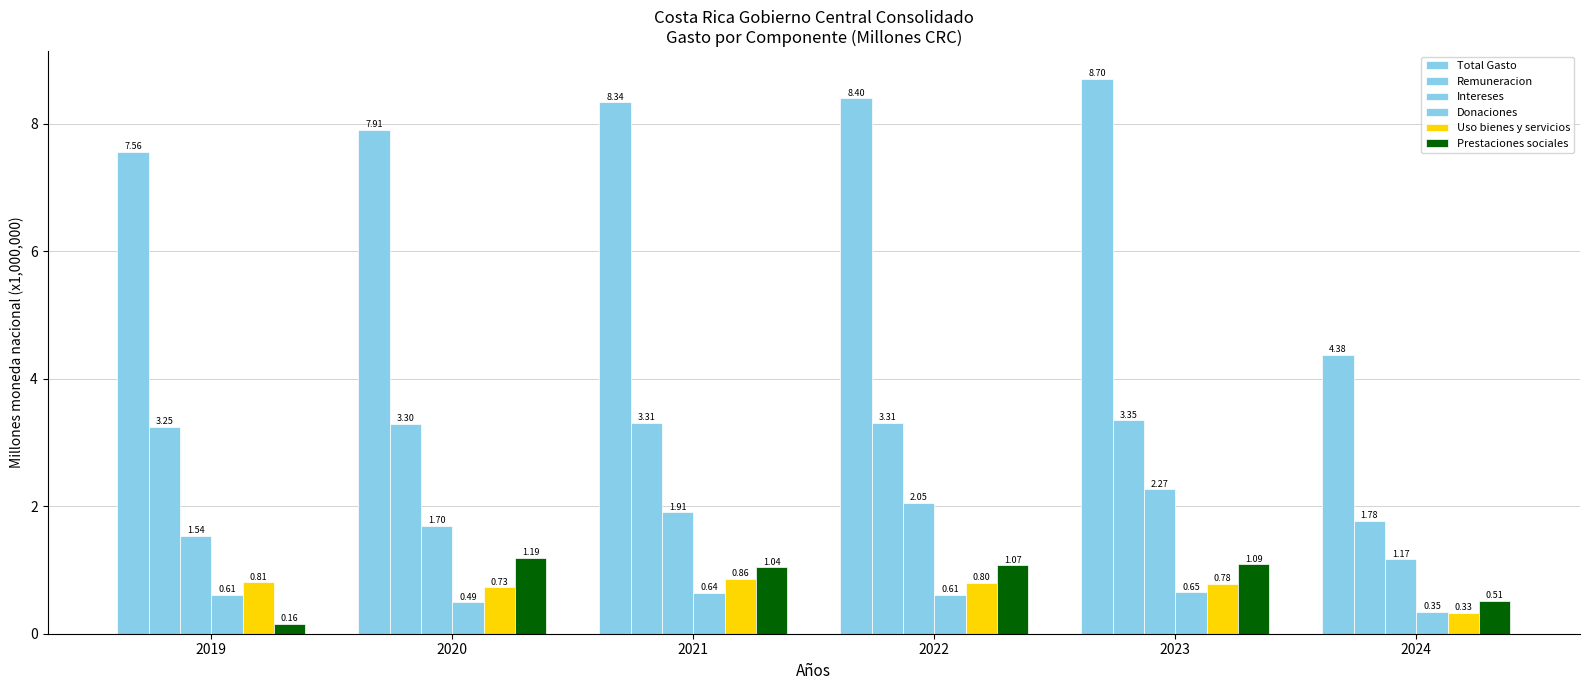

Count the number of data series in this chart.

6